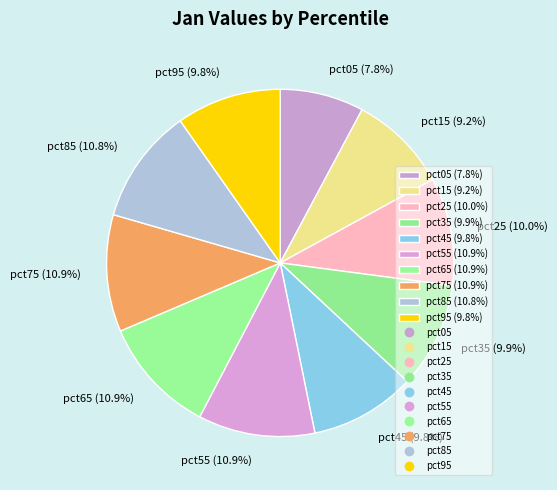

How much of the chart is everything except pct85?

89.2%